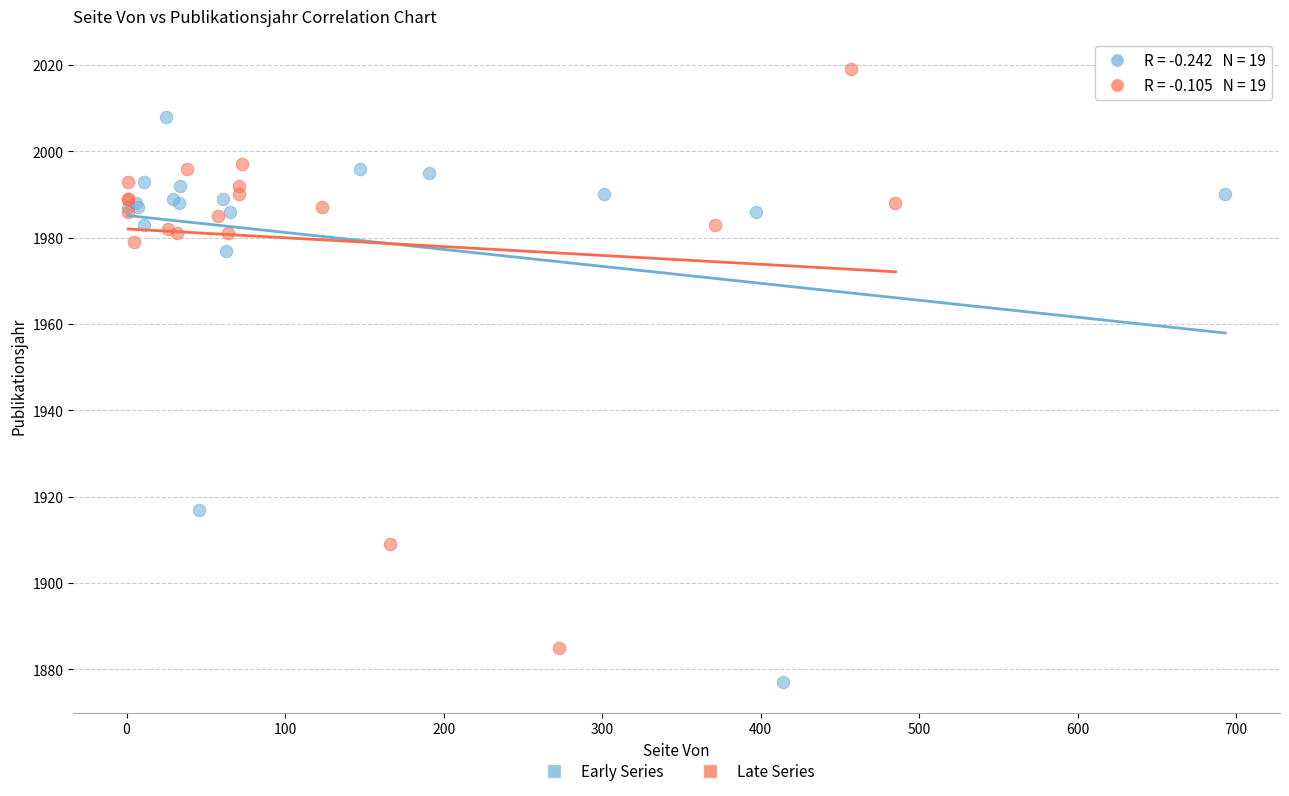

Which series contains the highest Y value?

Late Series